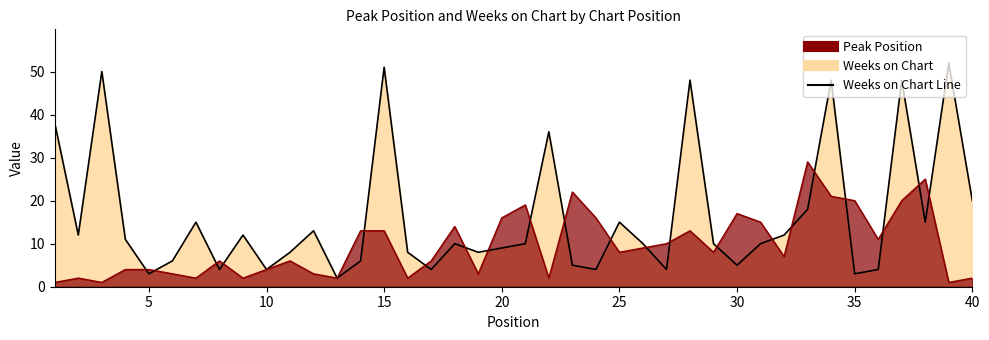

What is the difference between the second highest and minimum values in the Weeks on Chart Line series?

49